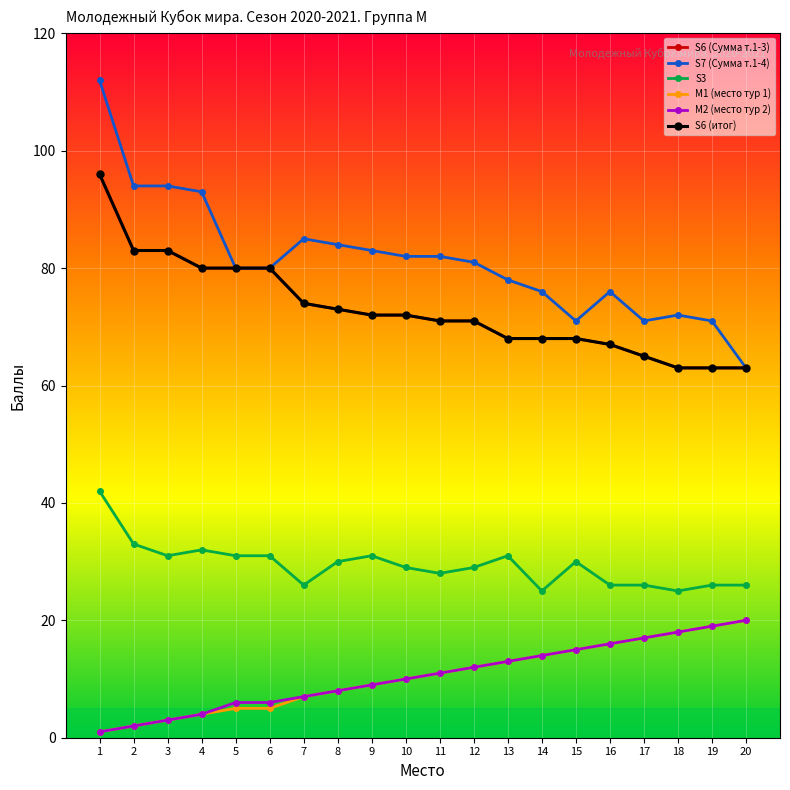

True or false: S6 (Сумма т.1-3) has more than 1 interior local peaks.

False